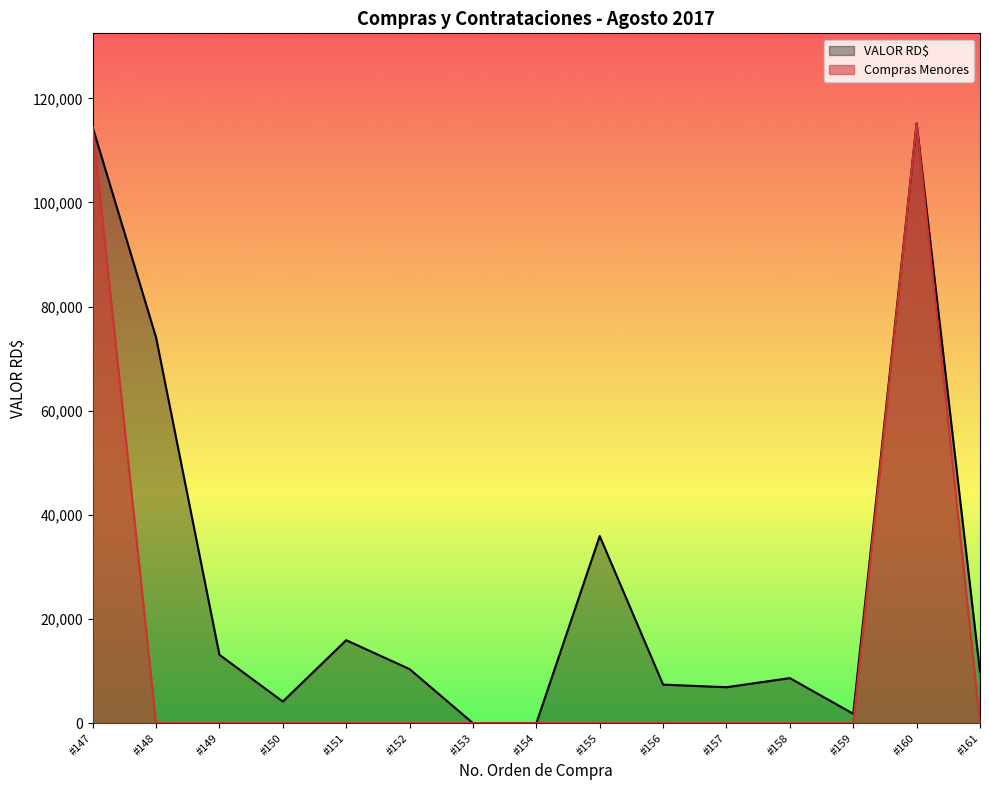

At which label is VALOR RD$ closest to 57600?

#148